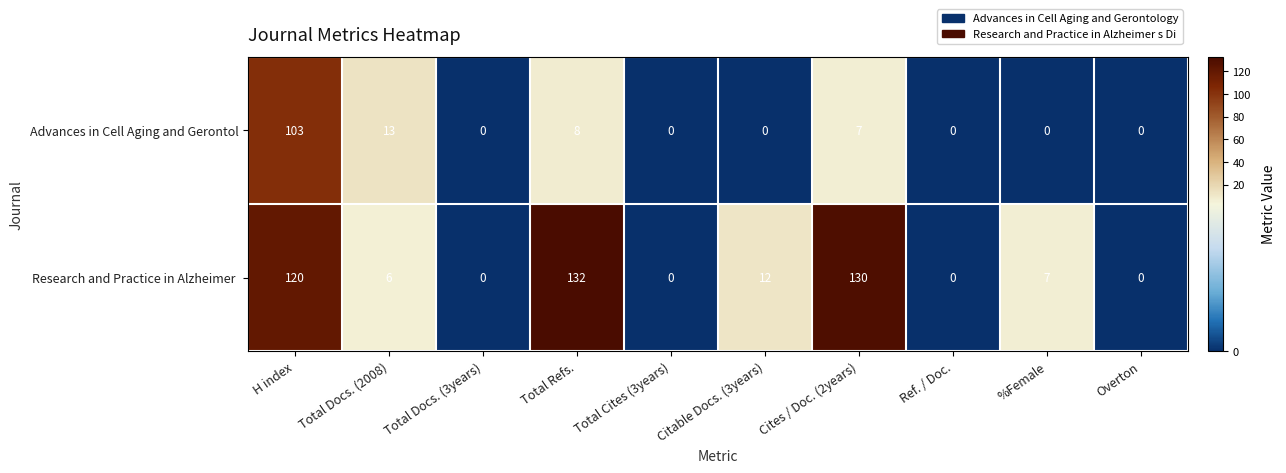

What is the average value of the Research and Practice in Alzheimer  series?

41